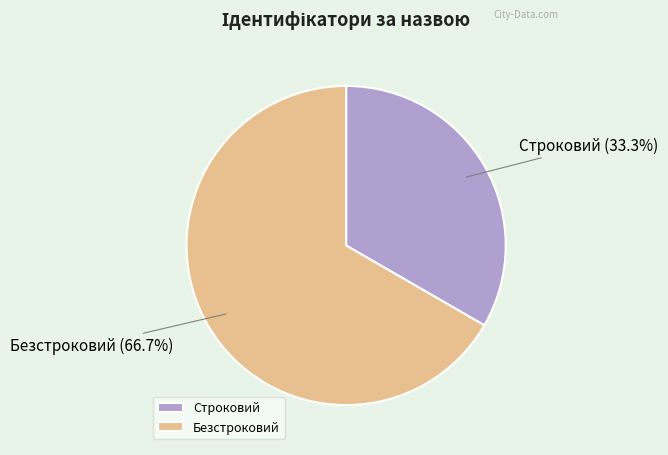

Rank the categories by value from lowest to highest.

Строковий, Безстроковий